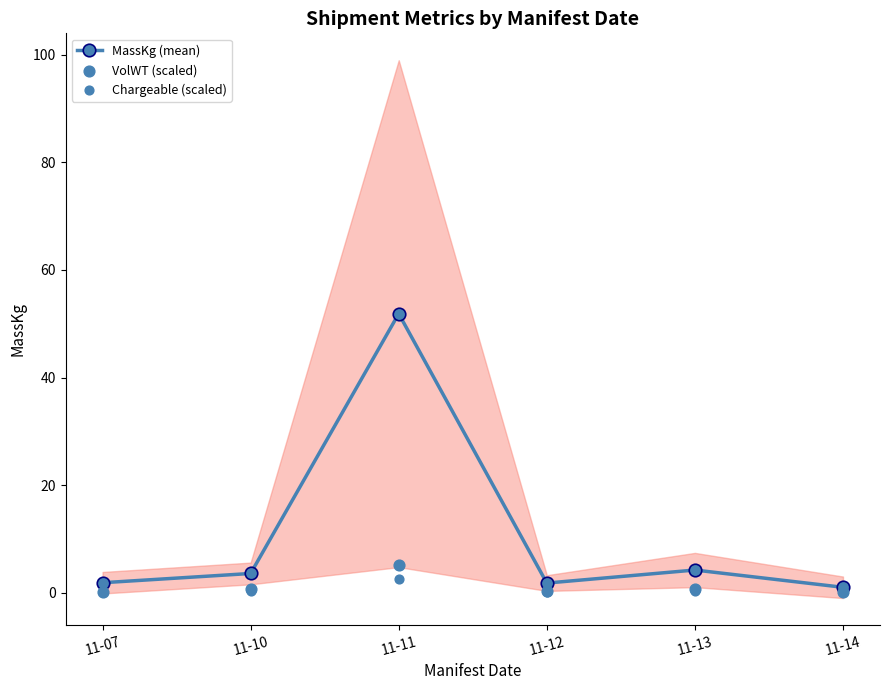

Which series reaches the minimum Y coordinate?

Chargeable (scaled)